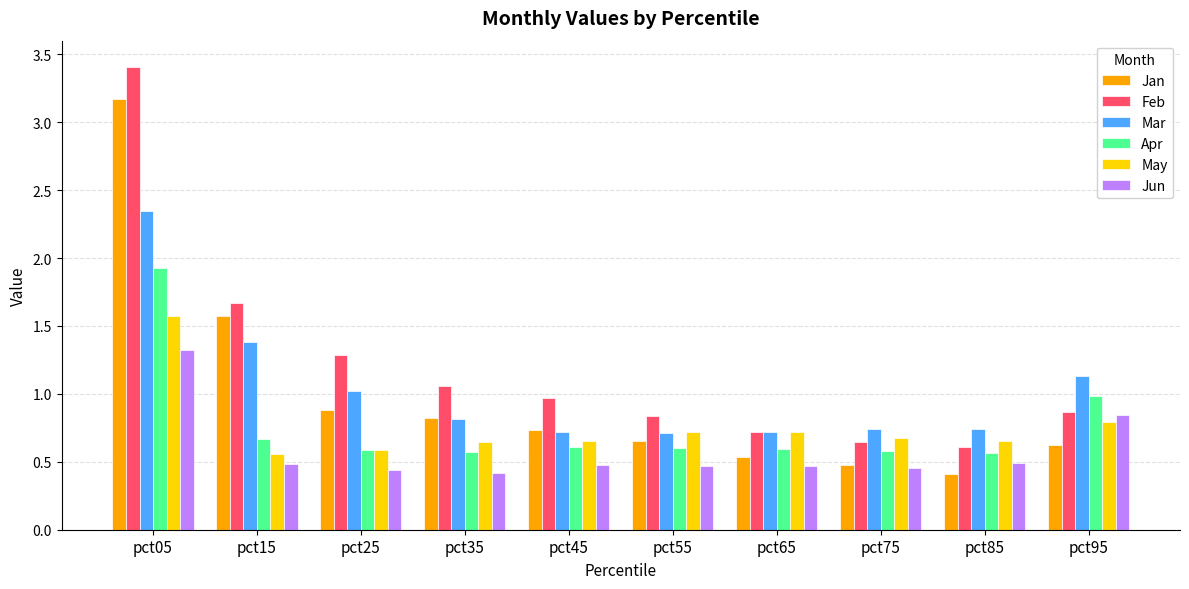

Which series has the largest total across all categories?

Feb